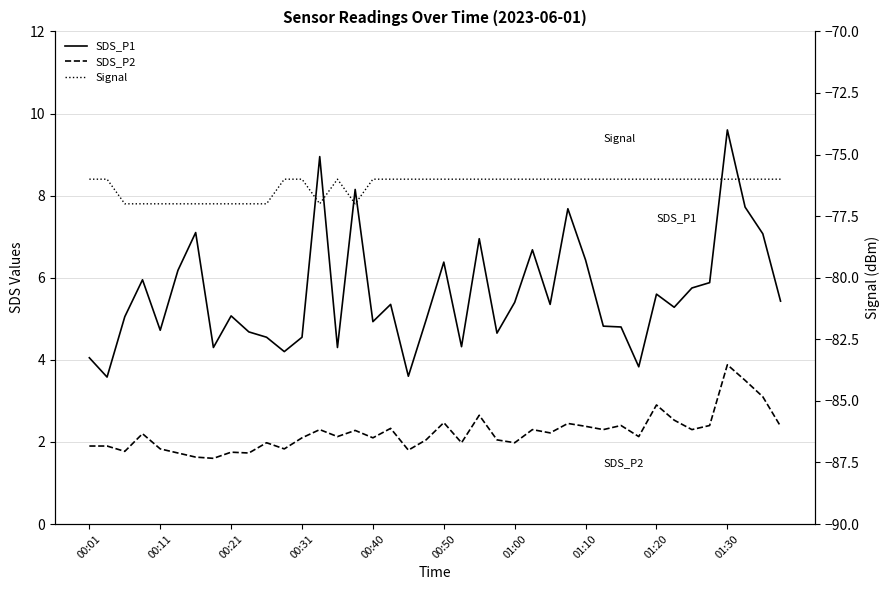

What position from the left is 00:50?

21